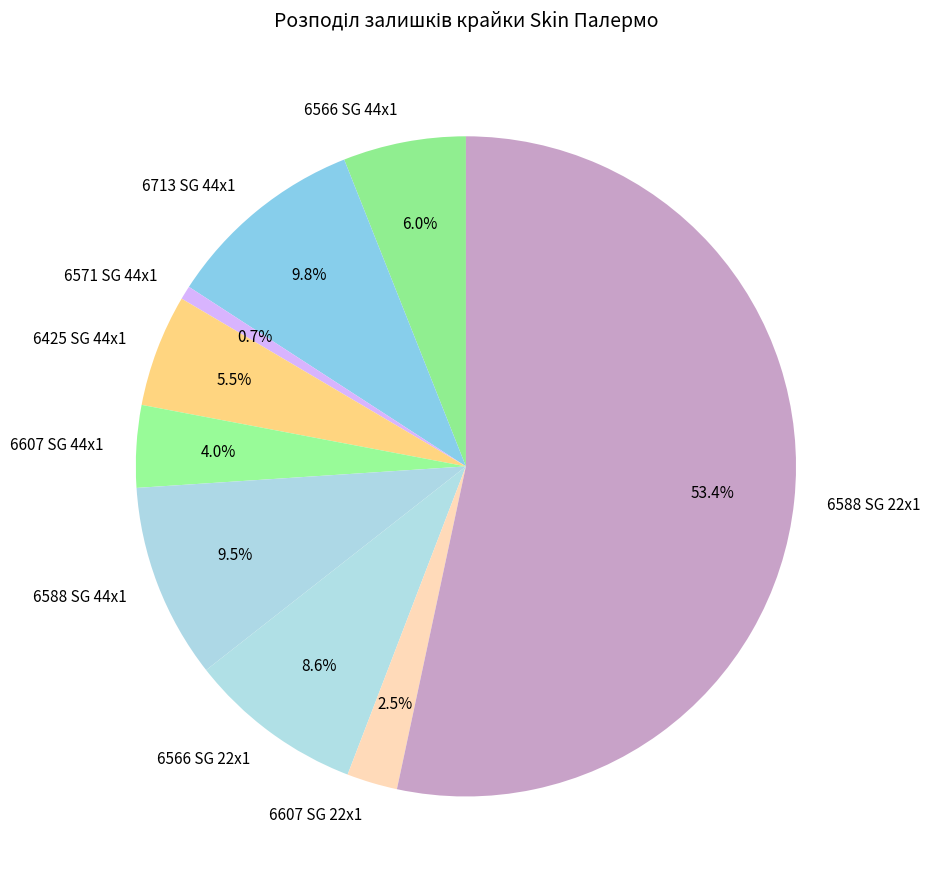

To the nearest percent, what is the difference between the 6713 SG 44x1 and 6607 SG 44x1 slice percentages?

6%